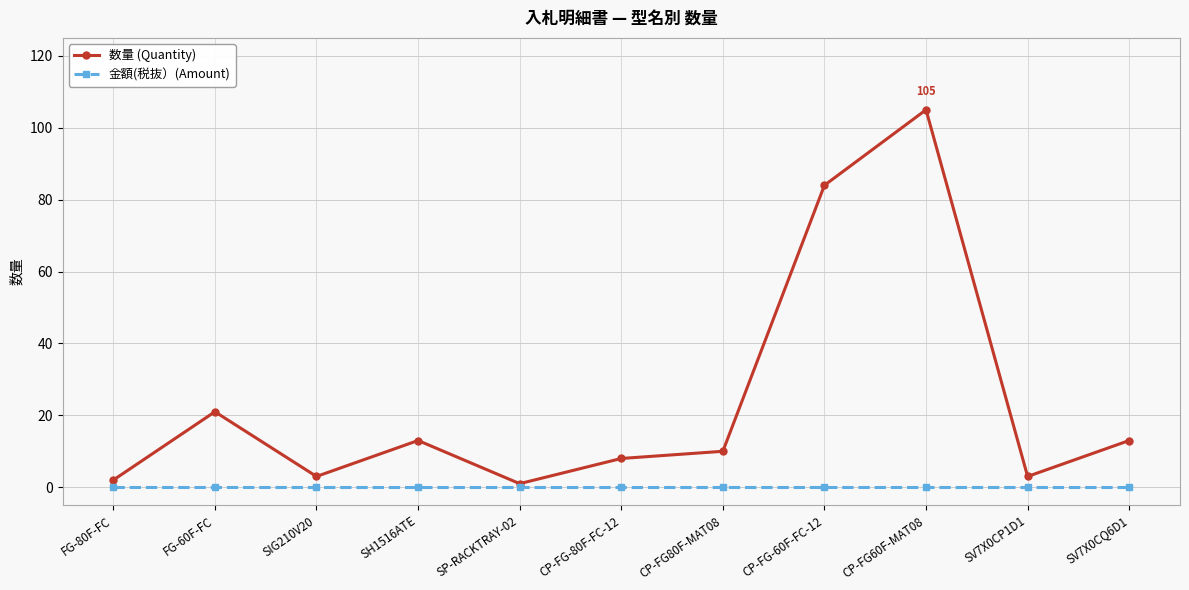

True or false: 金額(税抜）(Amount) has a value of 0 at SH1516ATE.

True